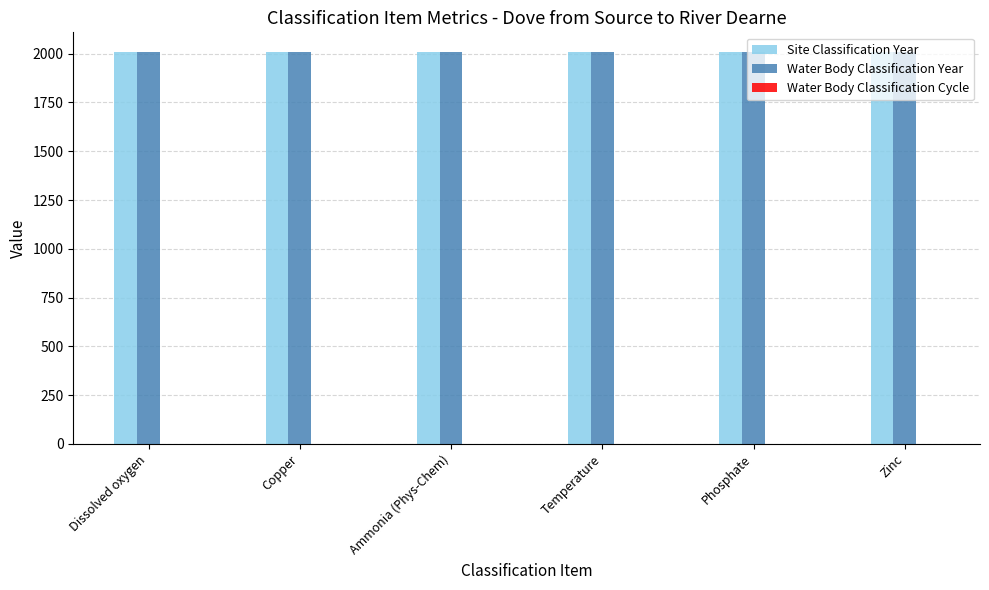

Is it true that Water Body Classification Year equals 836 at Copper?

False